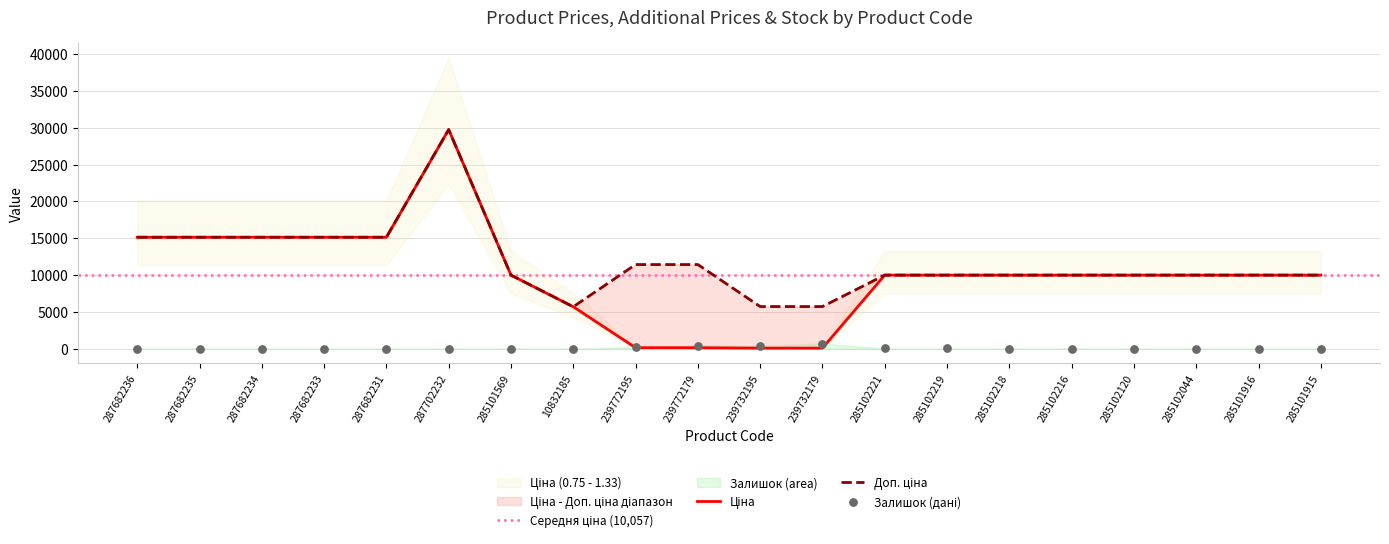

At how many categories does at least one series exceed 11732?

6